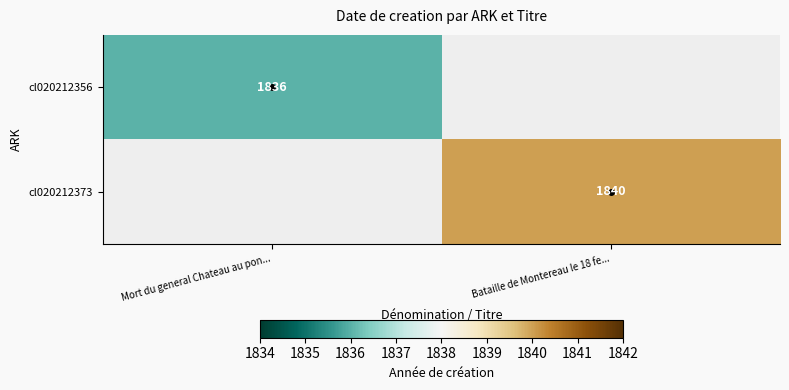

Is it true that cl020212356 equals 1836 at Mort du general Chateau au pon...?

True